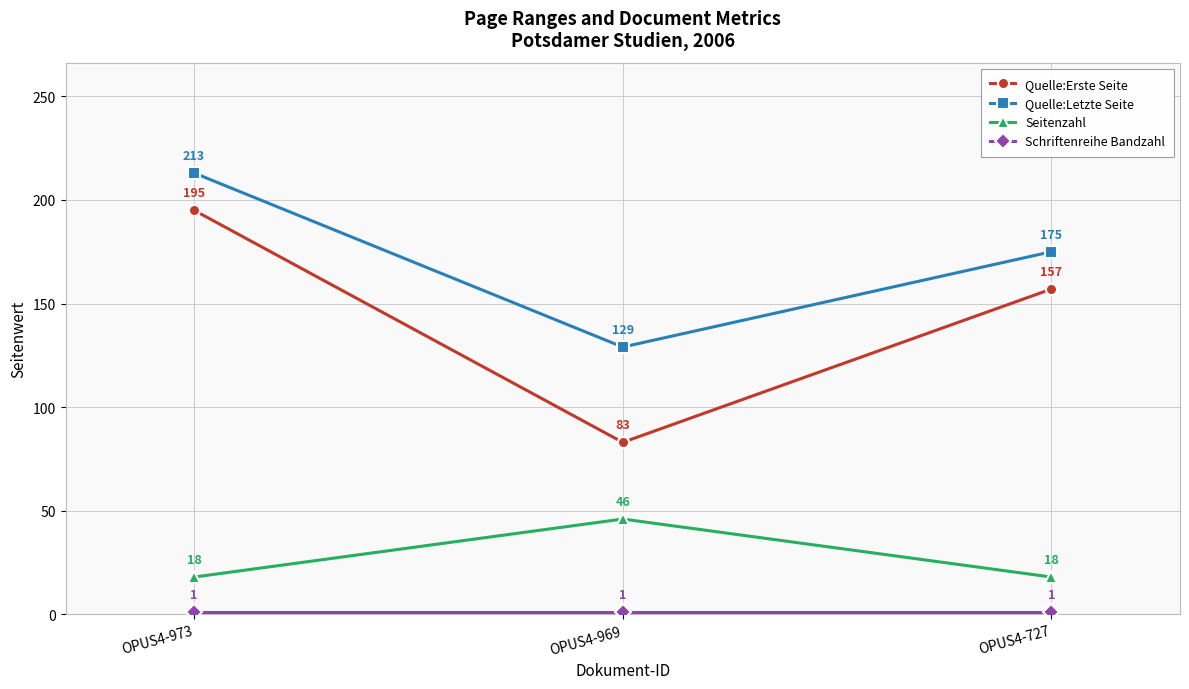

Is it true that Quelle:Letzte Seite equals 129 at OPUS4-969?

True